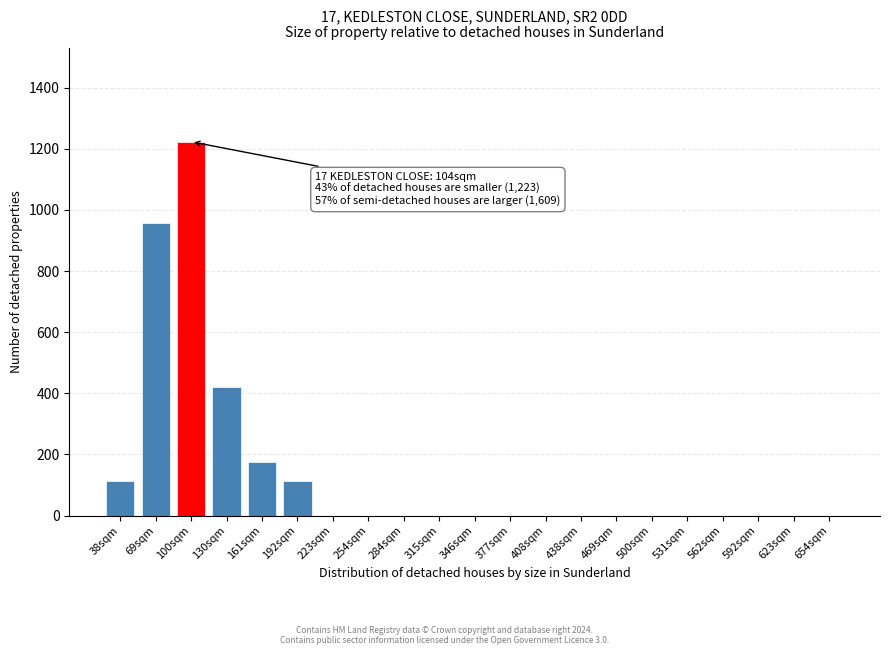

Reading left to right, list all the values displayed in this chart.

38sqm=113	69sqm=957	100sqm=1223	130sqm=422	161sqm=175	192sqm=113	223sqm=0	254sqm=0	284sqm=0	315sqm=0	346sqm=0	377sqm=0	408sqm=0	438sqm=0	469sqm=0	500sqm=0	531sqm=0	562sqm=0	592sqm=0	623sqm=0	654sqm=0